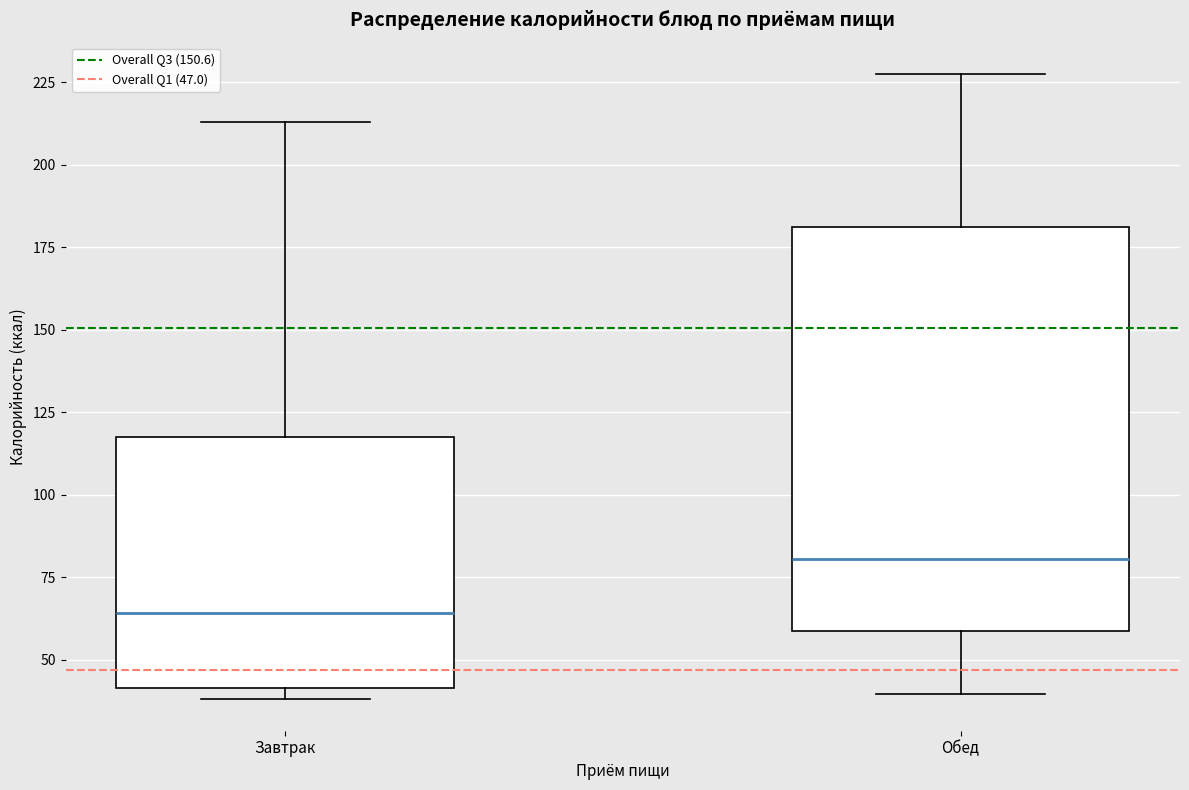

Reading left to right, transcribe this box plot: for each box, give where its median line is, the range the box spans, and where its two whiskers end, as read against the y-axis. The values are not printed on the chart, so give them approximately, as read against the axis.

Завтрак: median 65, box 40 to 115, whiskers 40 (just below the box's lower edge) to 215
Обед: median 80, box 60 to 180, whiskers 40 to 225